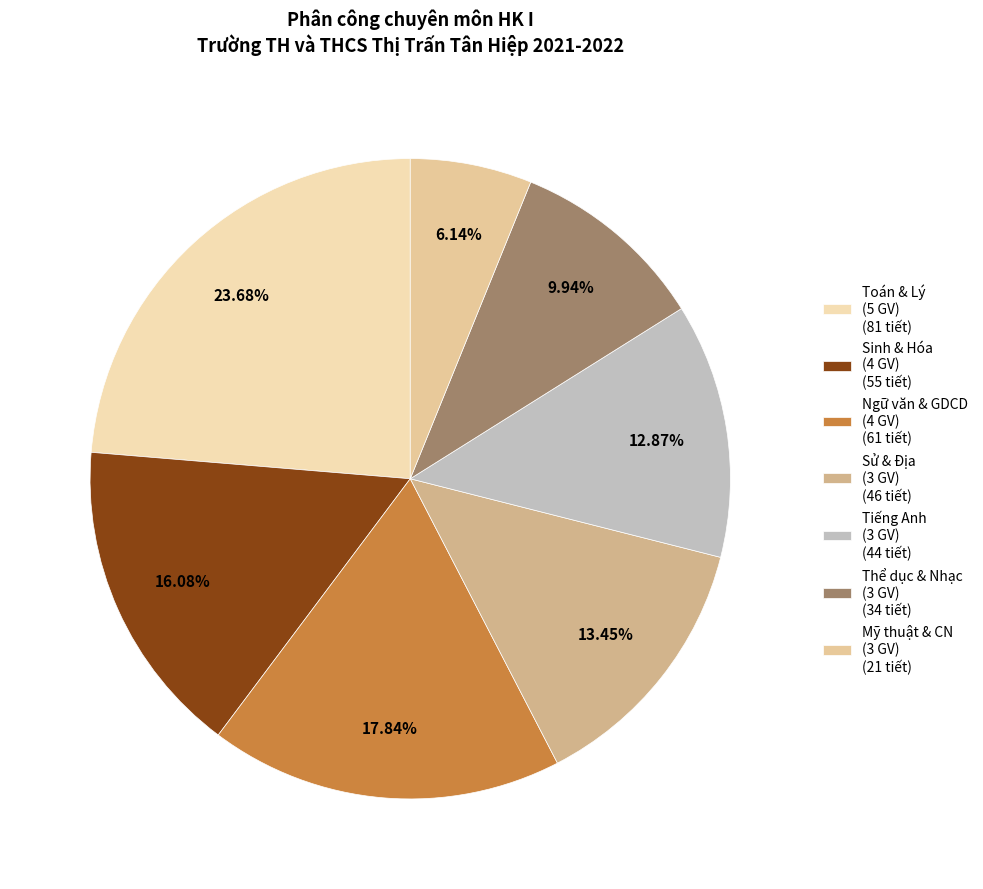

Which category has the biggest portion of the pie?

Toán & Lý (5 GV) (81 tiết)